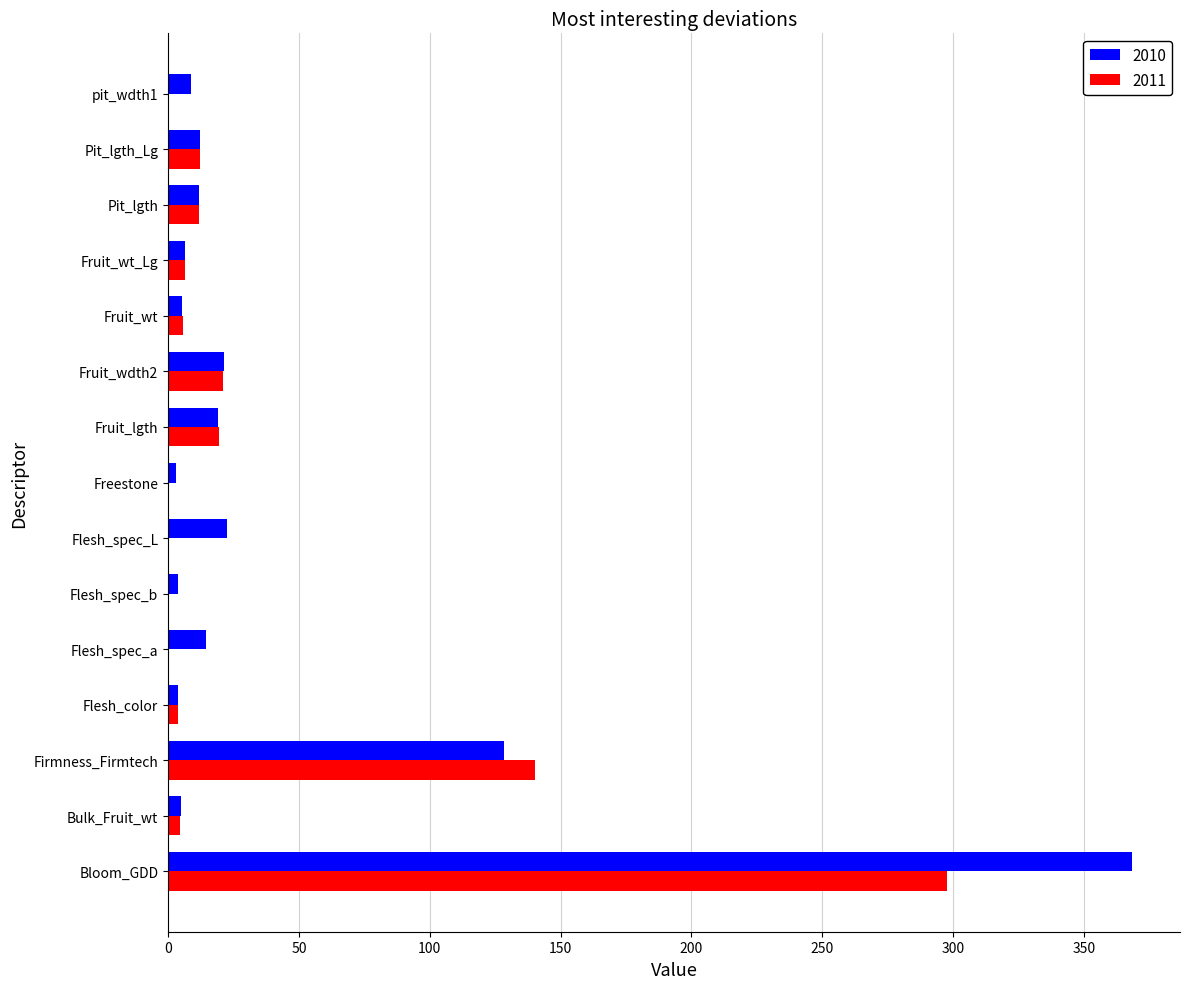

At which label is 2010 closest to 185?

Firmness_Firmtech